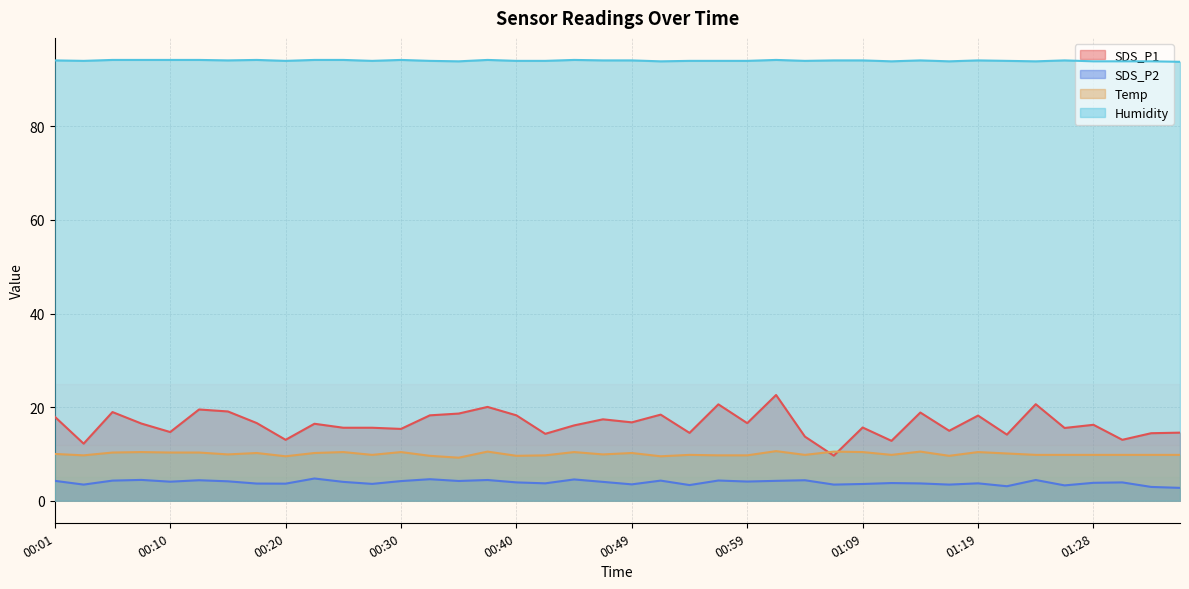

Read the Humidity value at 00:30.

94.2